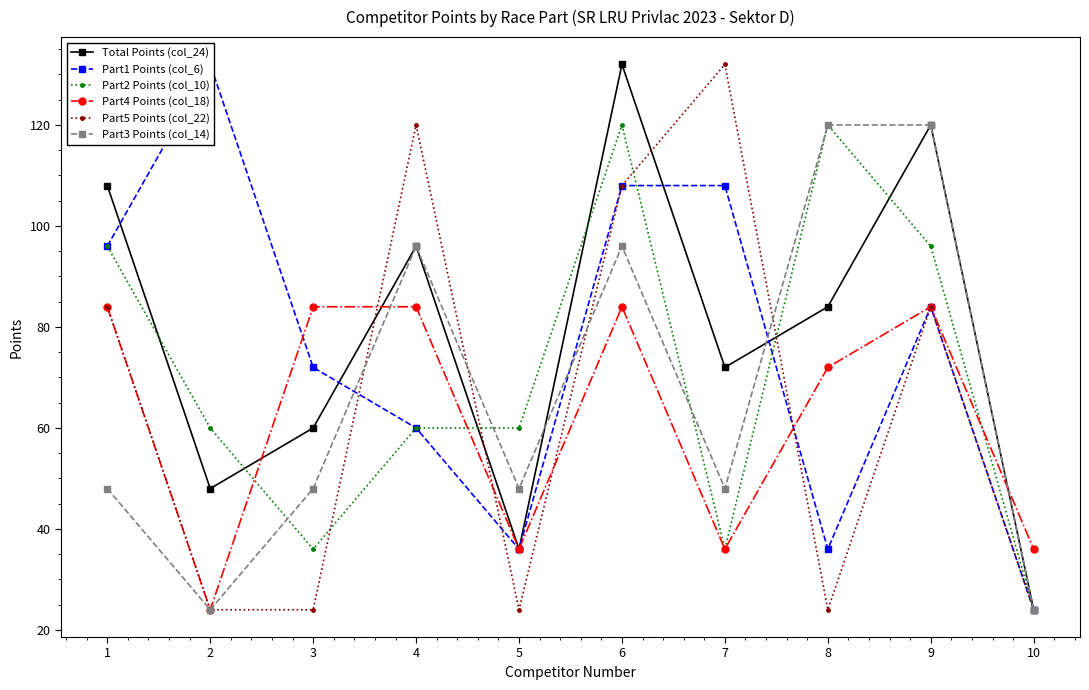

What are all the series names shown in the legend?

Total Points (col_24), Part1 Points (col_6), Part2 Points (col_10), Part4 Points (col_18), Part5 Points (col_22), Part3 Points (col_14)